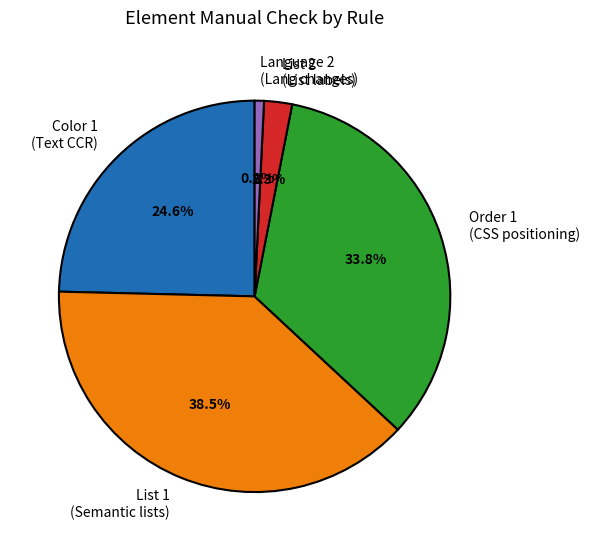

Count the number of slices in the pie.

5